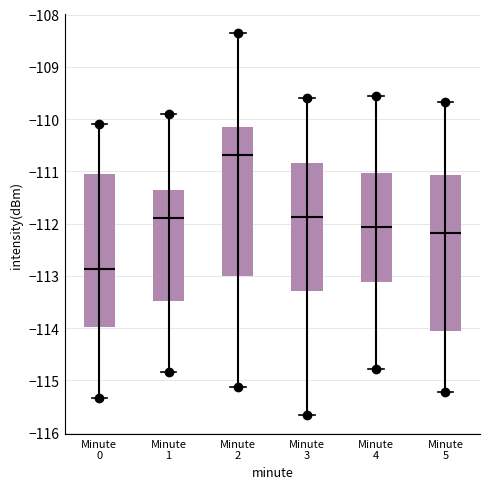

Where does the median line of the box for Minute 5 sit on the y-axis? The values are not printed on the chart, so give them approximately, as read against the axis.

-112.2